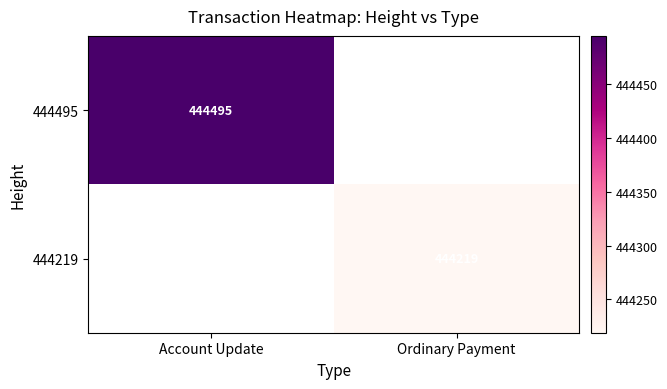

Which category has the lowest value across all series?

Ordinary Payment